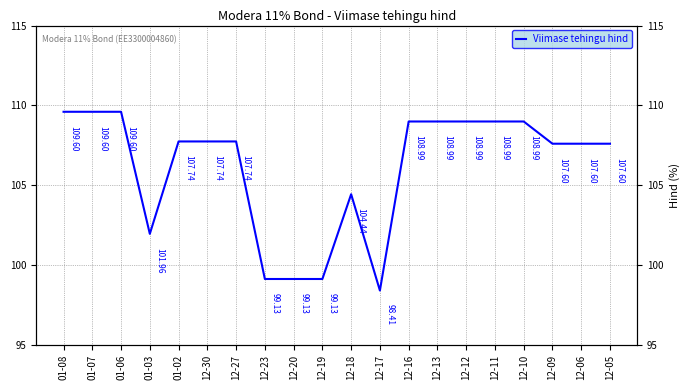

What is the greatest value displayed?

109.6